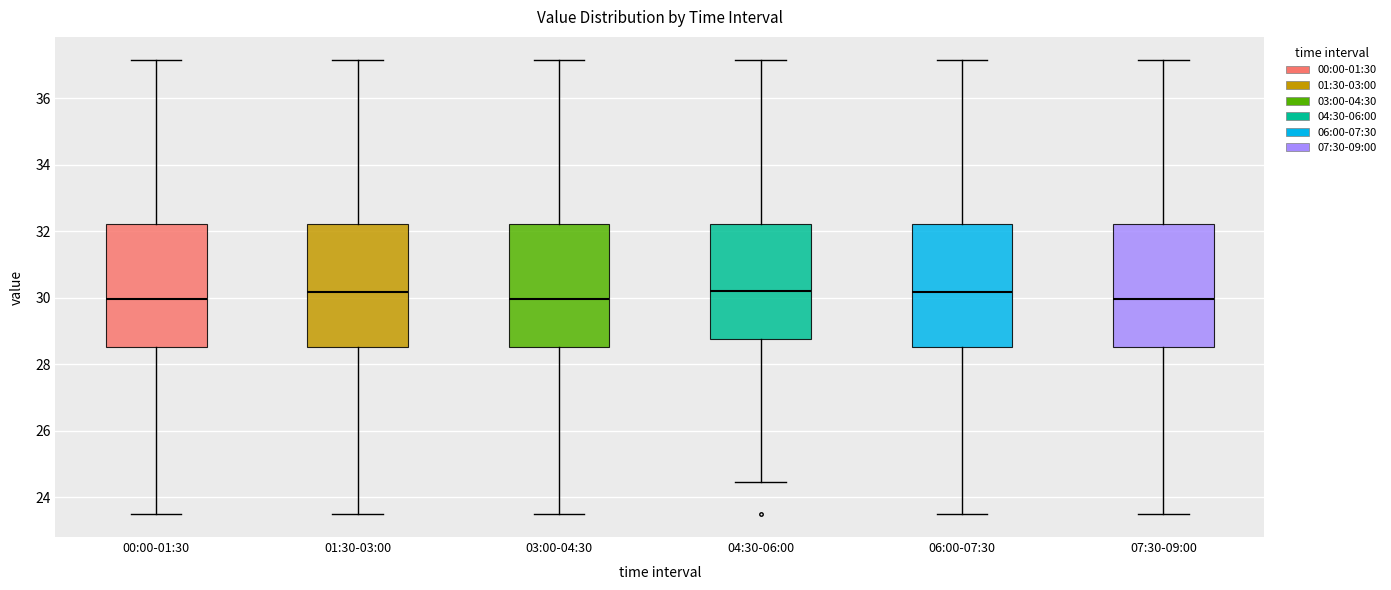

Reading left to right, read every box against the y-axis: the position of its median line, the range the box covers, and the ends of its whiskers. The values are not printed on the chart, so give them approximately, as read against the axis.

00:00-01:30: median 30.0, box 28.6 to 32.2, whiskers 23.4 to 37.2
01:30-03:00: median 30.2, box 28.6 to 32.2, whiskers 23.4 to 37.2
03:00-04:30: median 30.0, box 28.6 to 32.2, whiskers 23.4 to 37.2
04:30-06:00: median 30.2, box 28.8 to 32.2, whiskers 24.4 to 37.2
06:00-07:30: median 30.2, box 28.6 to 32.2, whiskers 23.4 to 37.2
07:30-09:00: median 30.0, box 28.6 to 32.2, whiskers 23.4 to 37.2